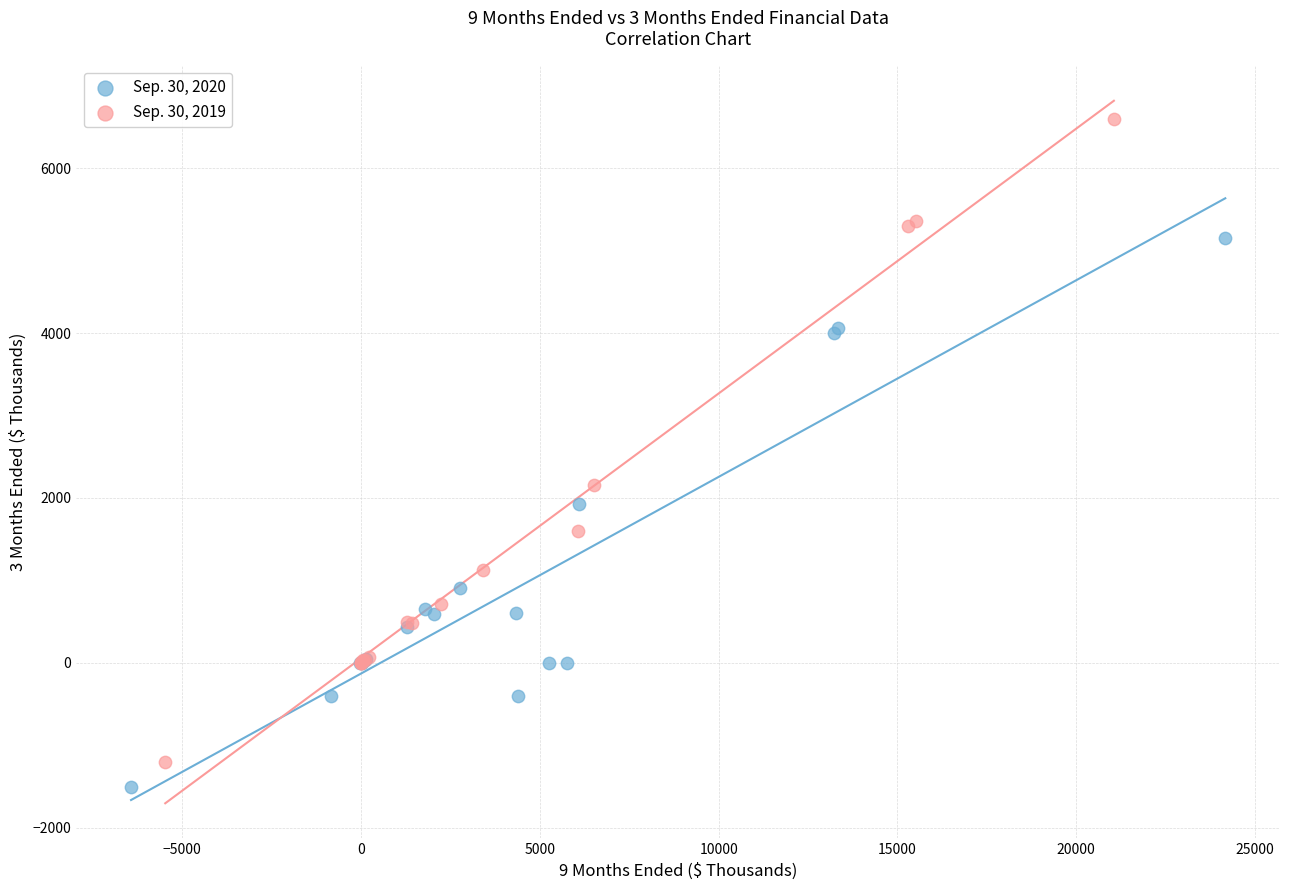

What are all the series names shown in the legend?

Sep. 30, 2020, Sep. 30, 2019